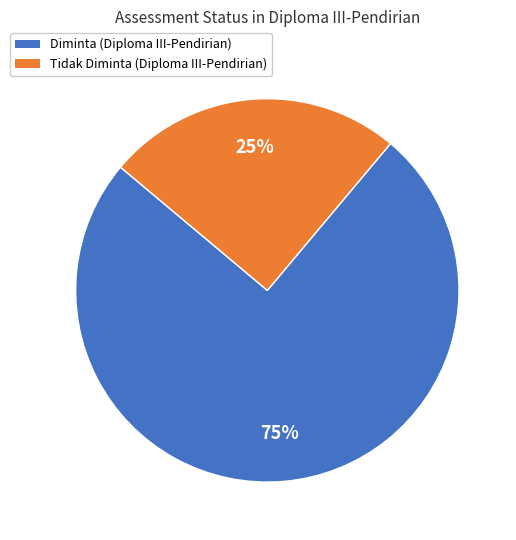

To the nearest percent, what is the average slice percentage?

50%